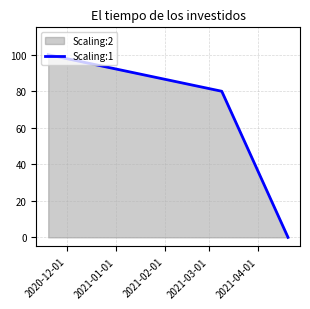

What is the maximum value shown in the chart?

100